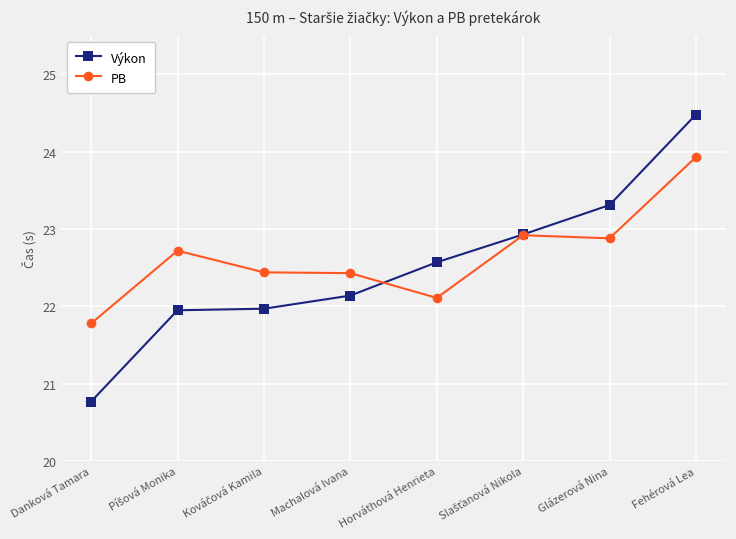

The value of Výkon at Fehérová Lea is 42.8. True or false?

False